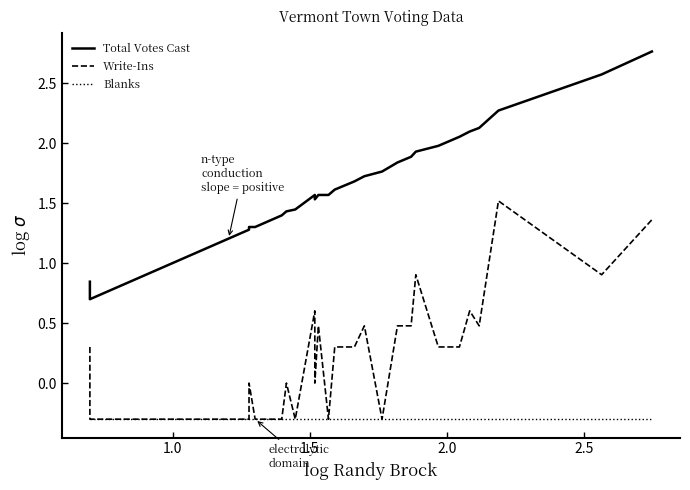

What is the maximum value shown in the chart?

2.8